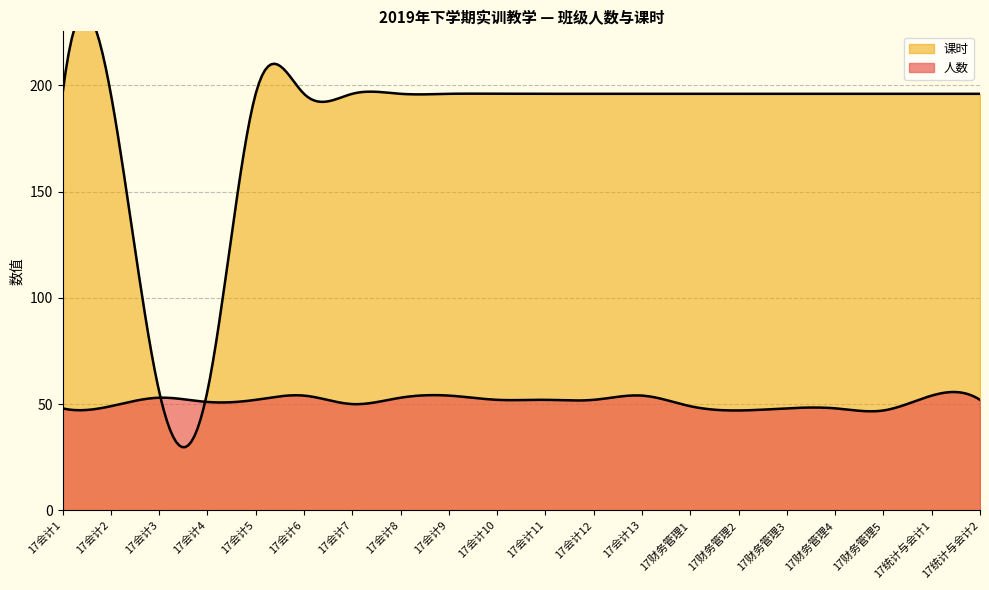

What is the value of the 人数 point at the 17th from the left?

48